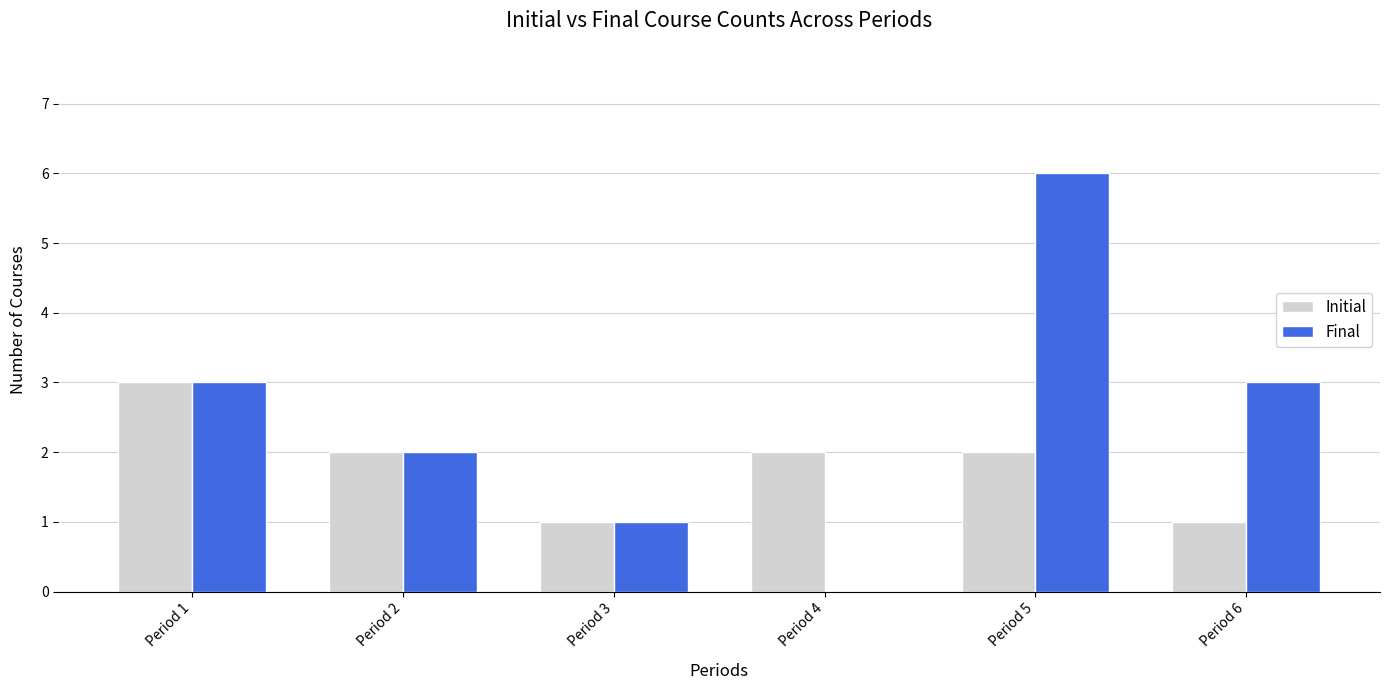

Reading left to right, what are all the values shown in this chart?

Initial: 3	2	1	2	2	1
Final: 3	2	1	0	6	3